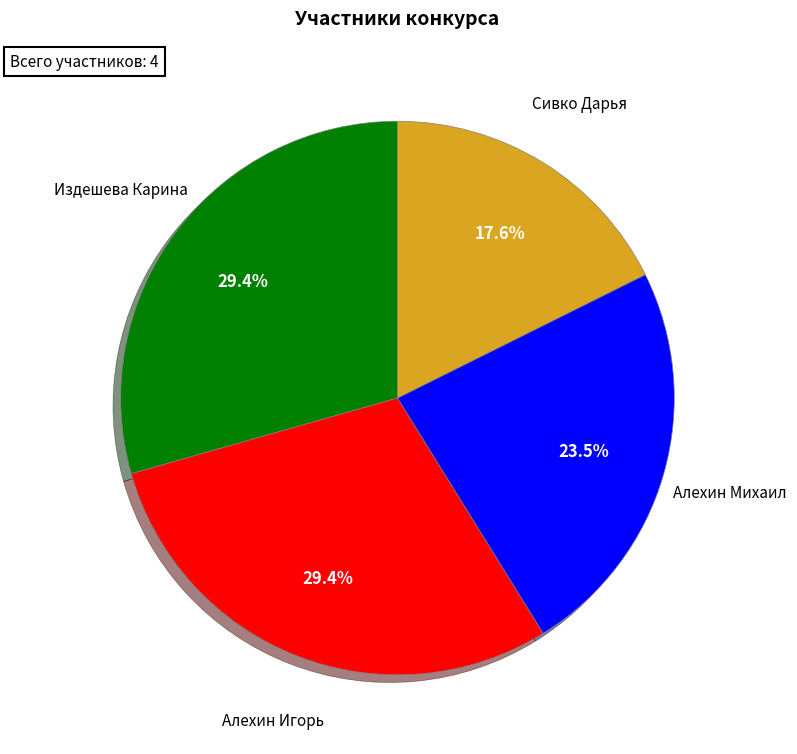

Between Алехин Игорь and Сивко Дарья, which is larger?

Алехин Игорь